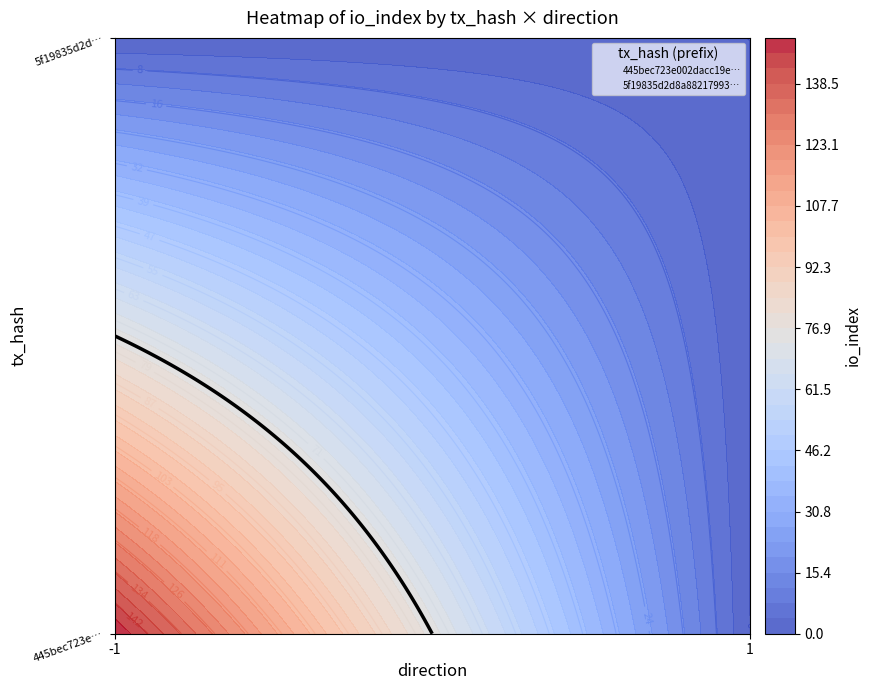

What is the highest value of the 5f19835d2d8a882179938c7571957f0e2c348af series?

1